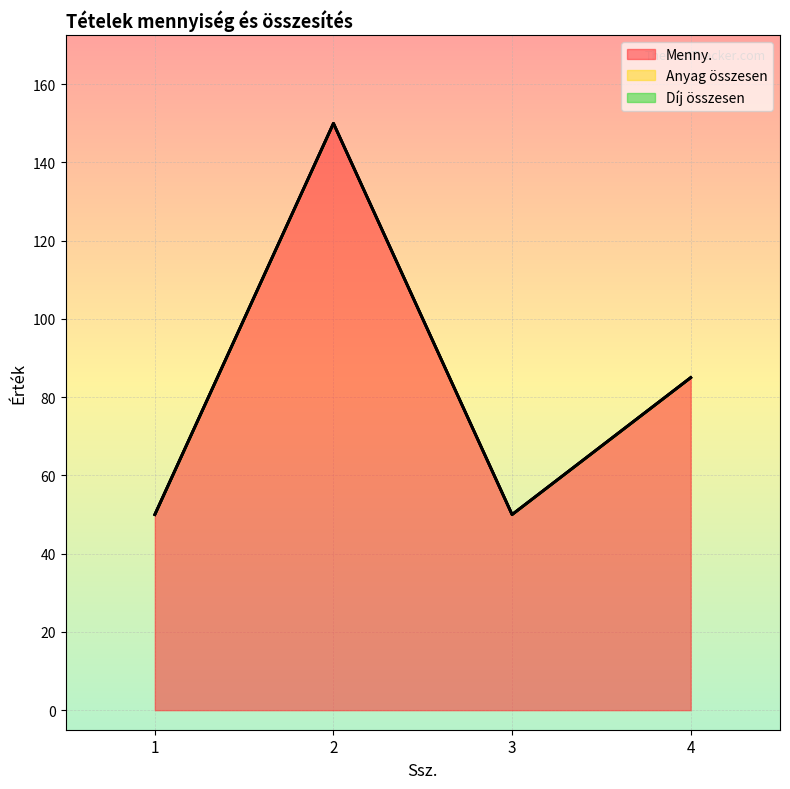

Is the value of Díj összesen at 2 greater than the value of Anyag összesen at 2?

No